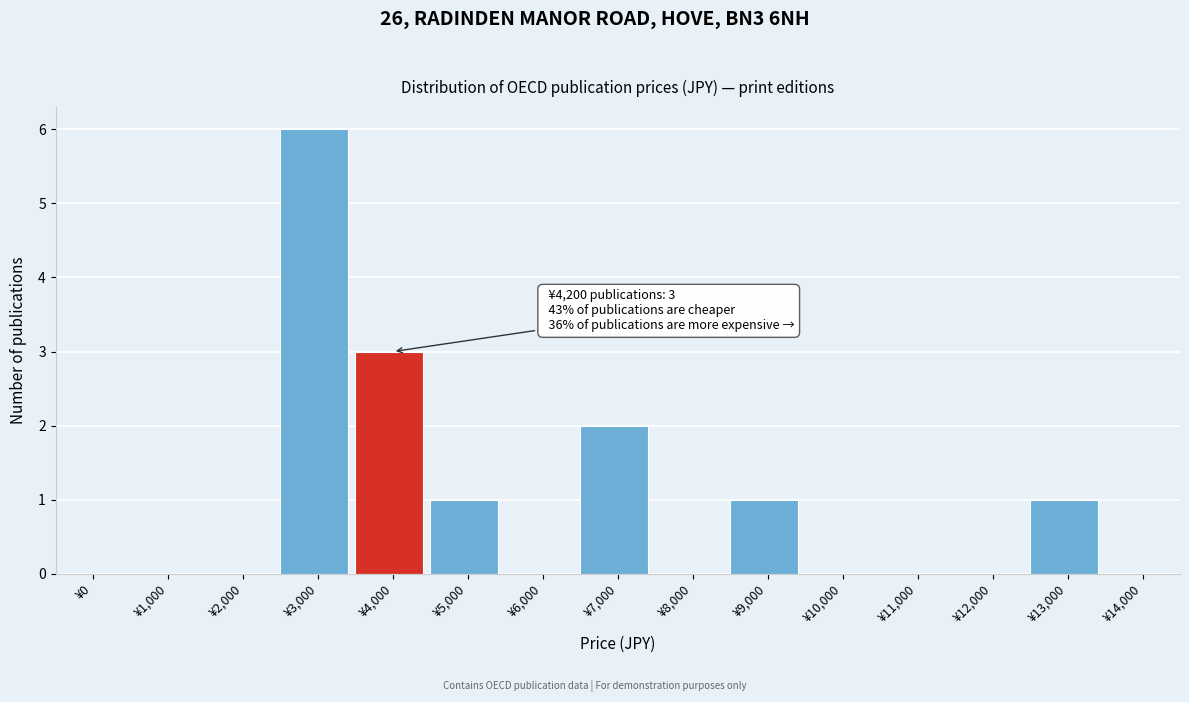

Reading right to left, transcribe all the data shown in this chart.

¥14,000=0	¥13,000=1	¥12,000=0	¥11,000=0	¥10,000=0	¥9,000=1	¥8,000=0	¥7,000=2	¥6,000=0	¥5,000=1	¥4,000=3	¥3,000=6	¥2,000=0	¥1,000=0	¥0=0